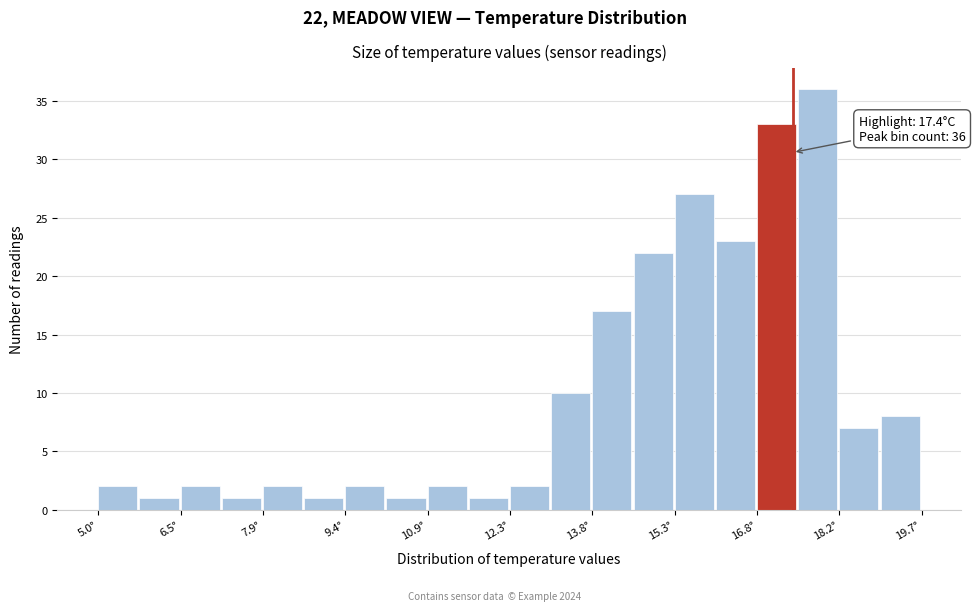

Read against the x-axis, roughly where is the centre of the tallest bar?

17.8